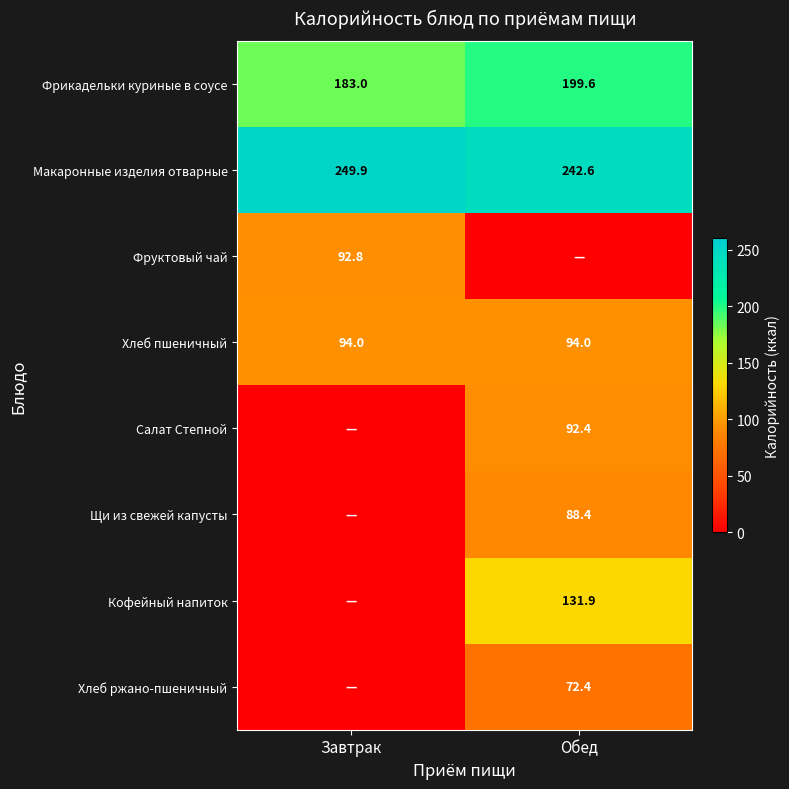

The value of Хлеб ржано-пшеничный at Обед is 72.4. True or false?

True